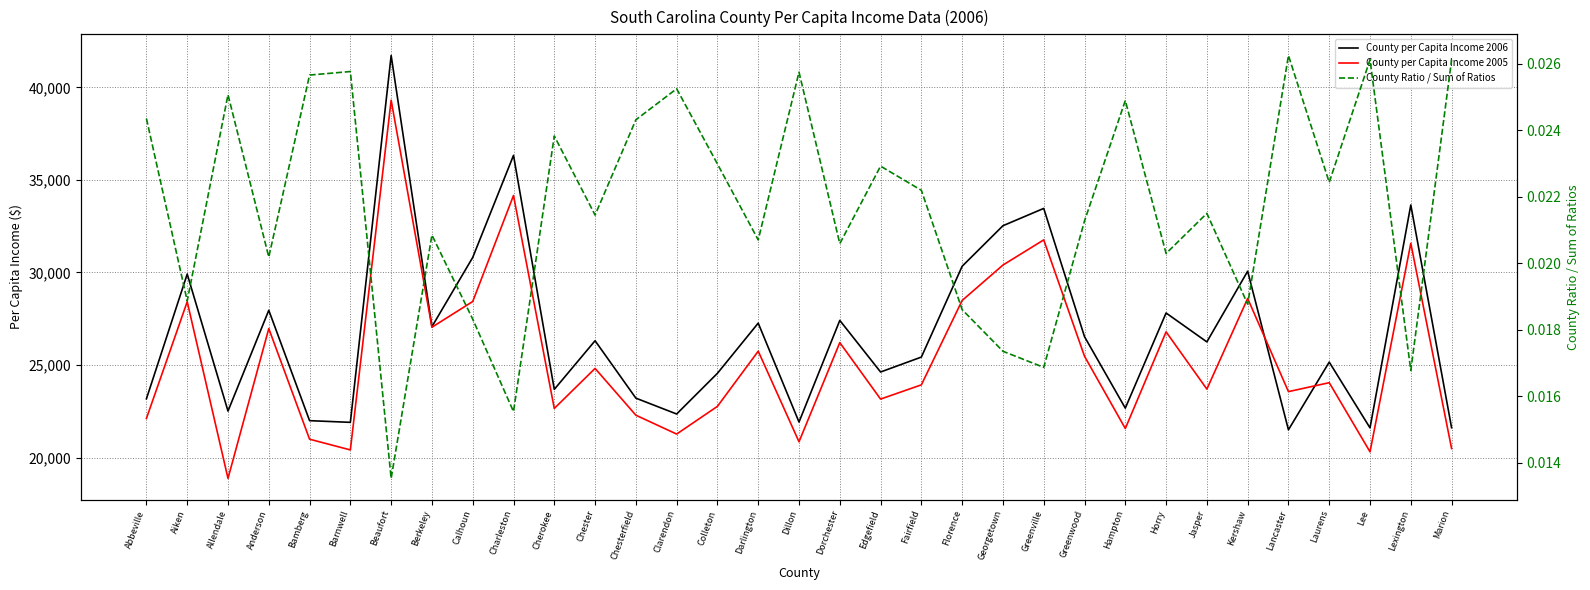

What is the difference between the second highest and second lowest values in the County per Capita Income 2006 series?

14725.0